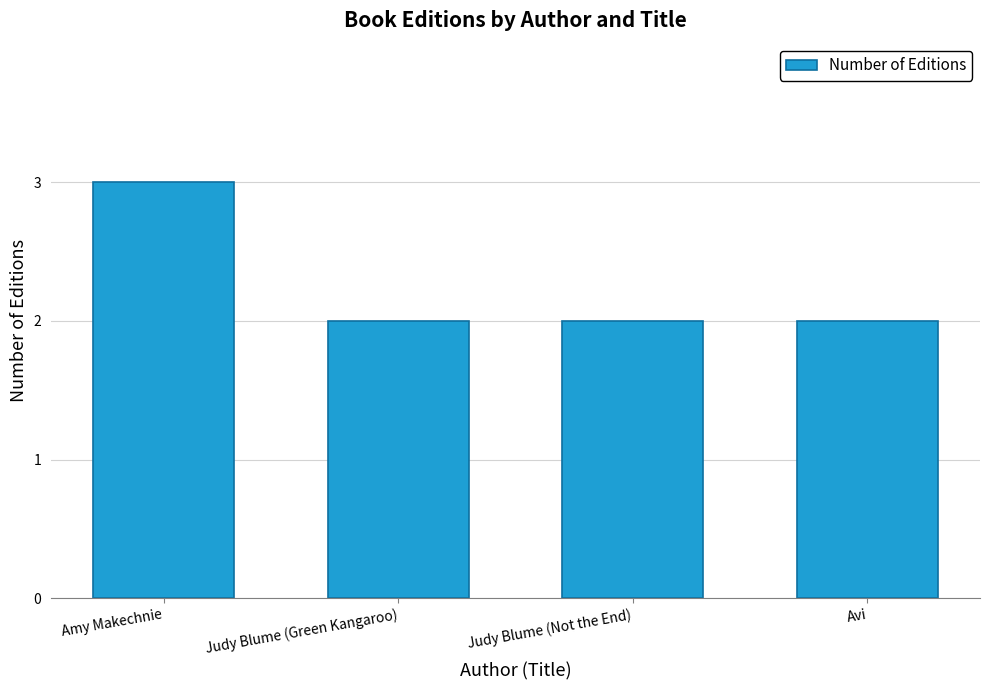

Between Judy Blume (Not the End) and Amy Makechnie, which is larger?

Amy Makechnie